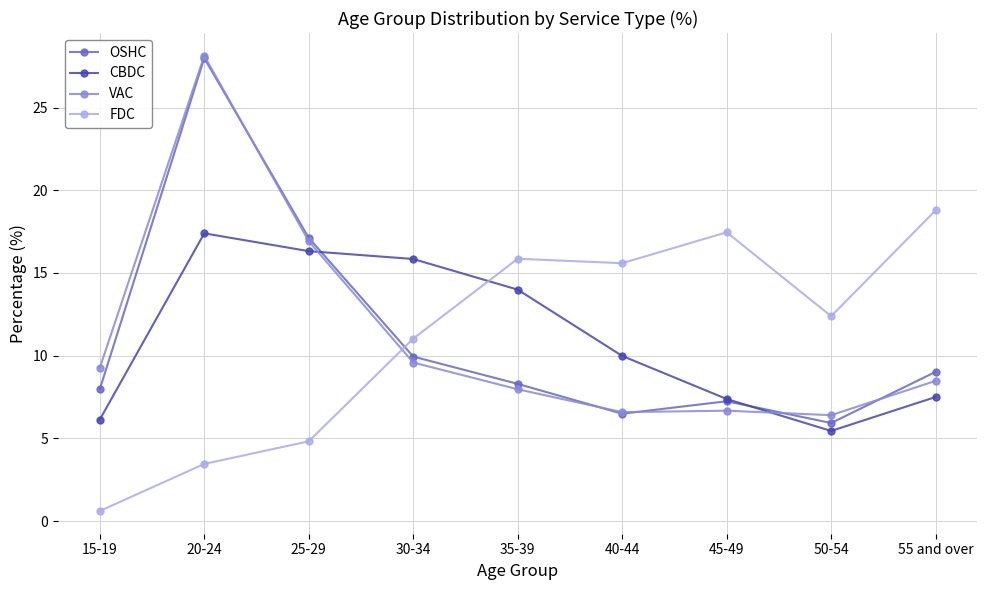

Which series has the largest range (max minus min)?

OSHC